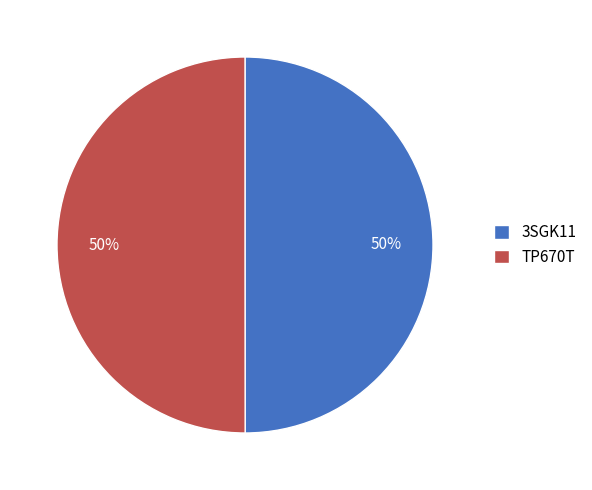

Do TP670T and 3SGK11 together represent more than half of the pie?

Yes